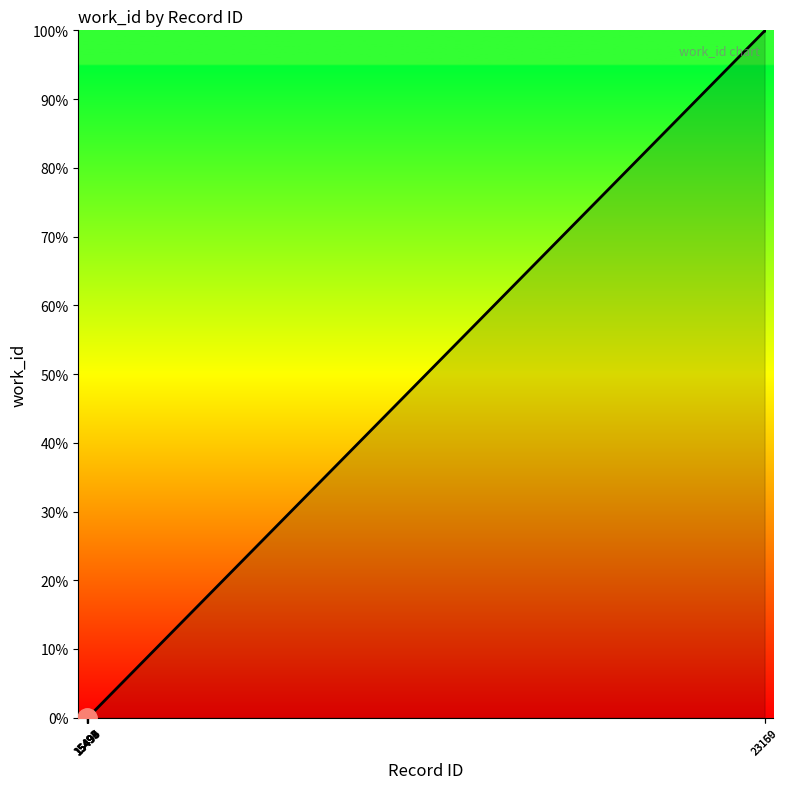

The chart shows a value of 99.9 at 23160. True or false?

True